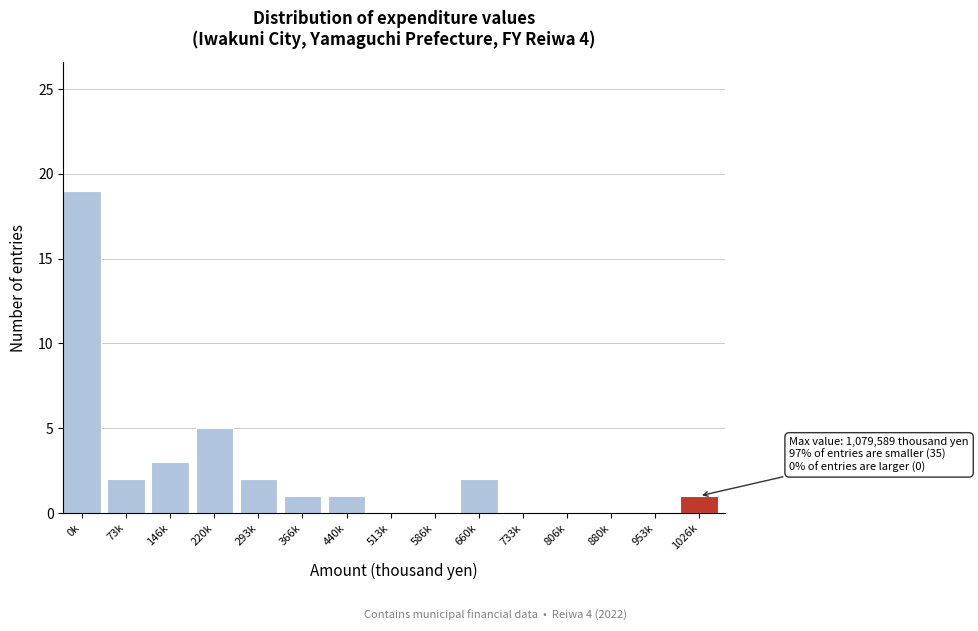

Reading left to right, transcribe all the data shown in this chart.

0k=19	73k=2	146k=3	220k=5	293k=2	366k=1	440k=1	513k=0	586k=0	660k=2	733k=0	806k=0	880k=0	953k=0	1026k=1